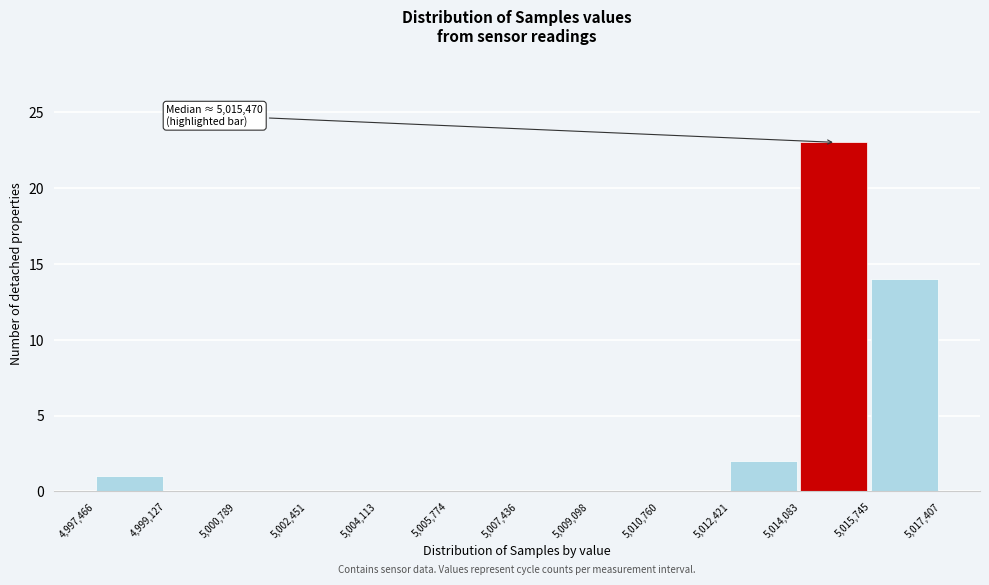

Which range on the x-axis has the tallest bar?

5,014,083 to 5,015,745